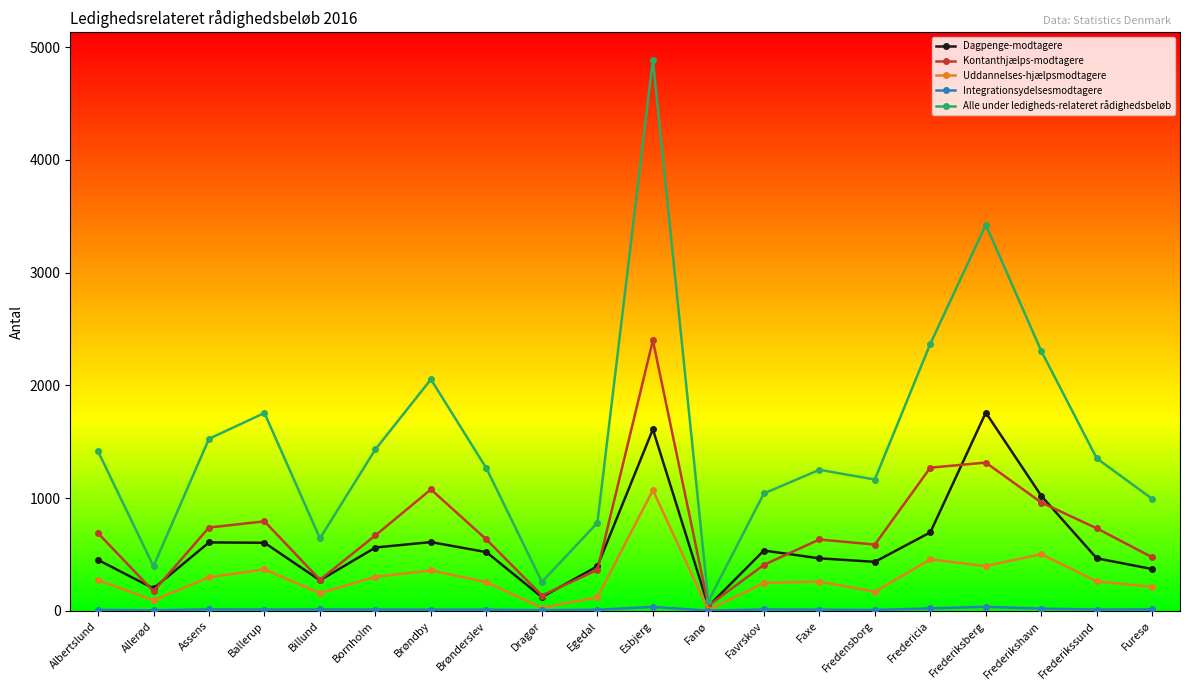

At which label does Uddannelses-hjælpsmodtagere first exceed 261?

Albertslund